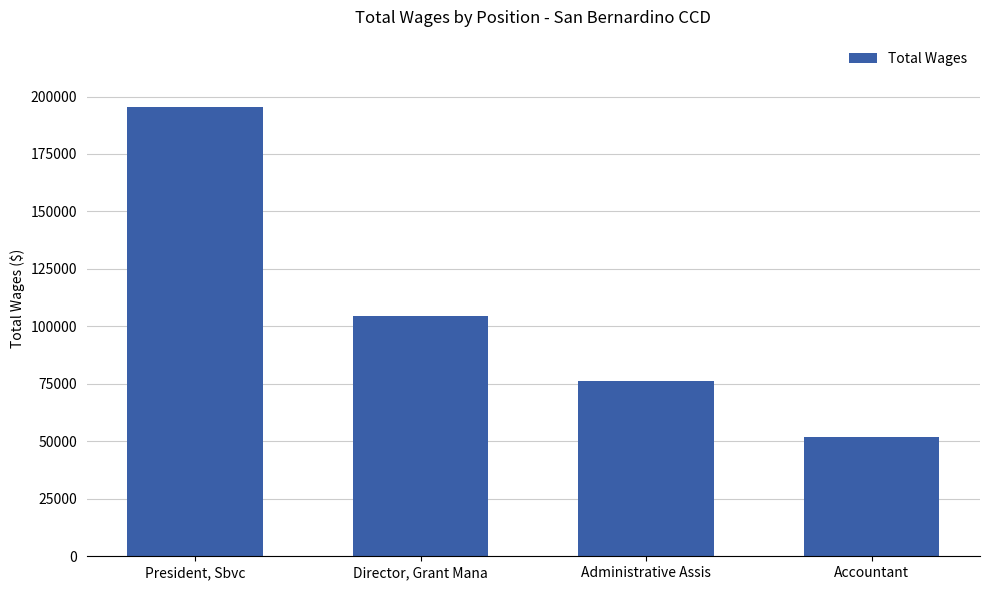

What position from the left is Accountant?

4